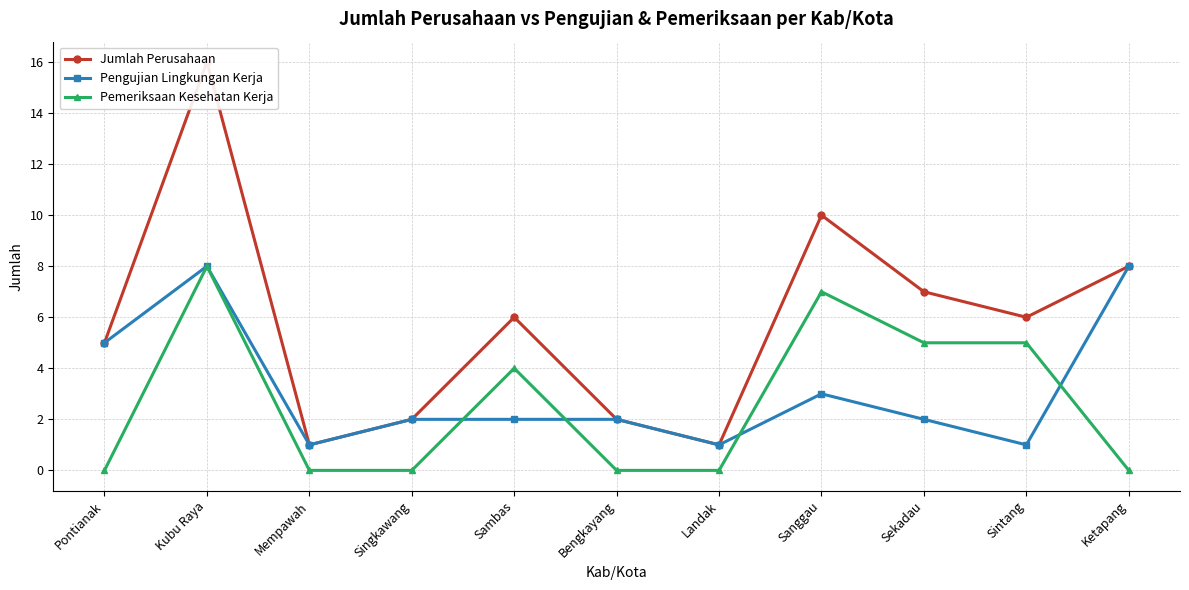

What is the difference between the second highest and minimum values in the Pemeriksaan Kesehatan Kerja series?

7